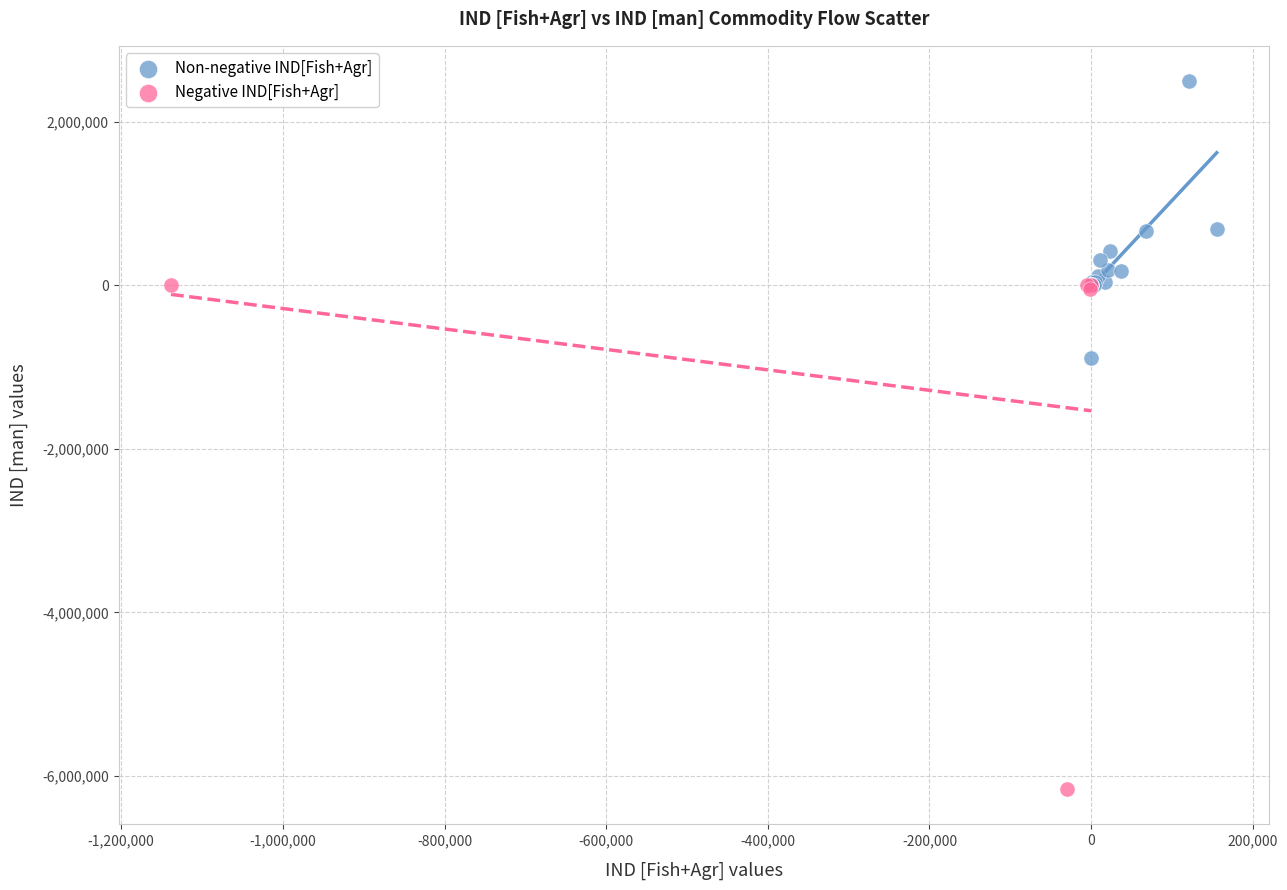

Which series contains the lowest Y value?

Negative IND[Fish+Agr]